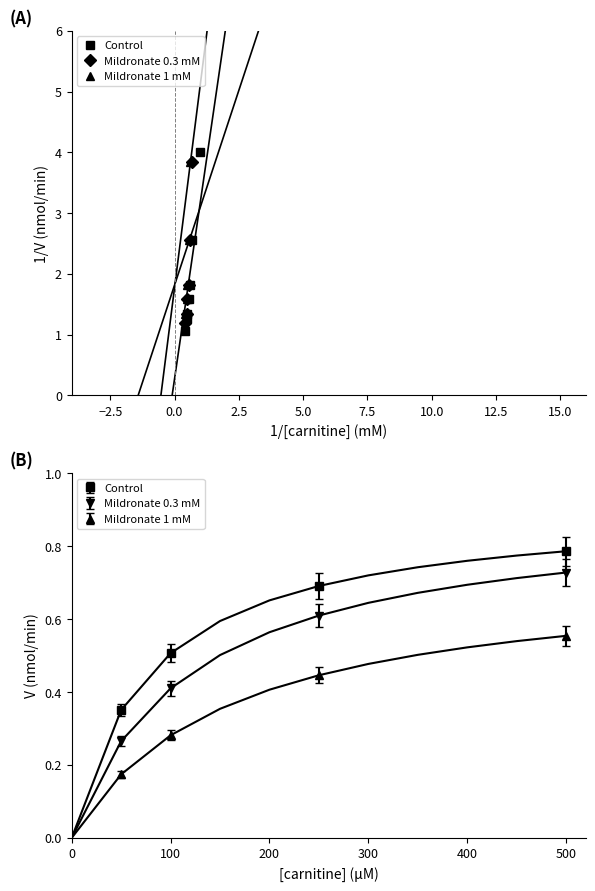

Does the chart have visible grid lines?

No